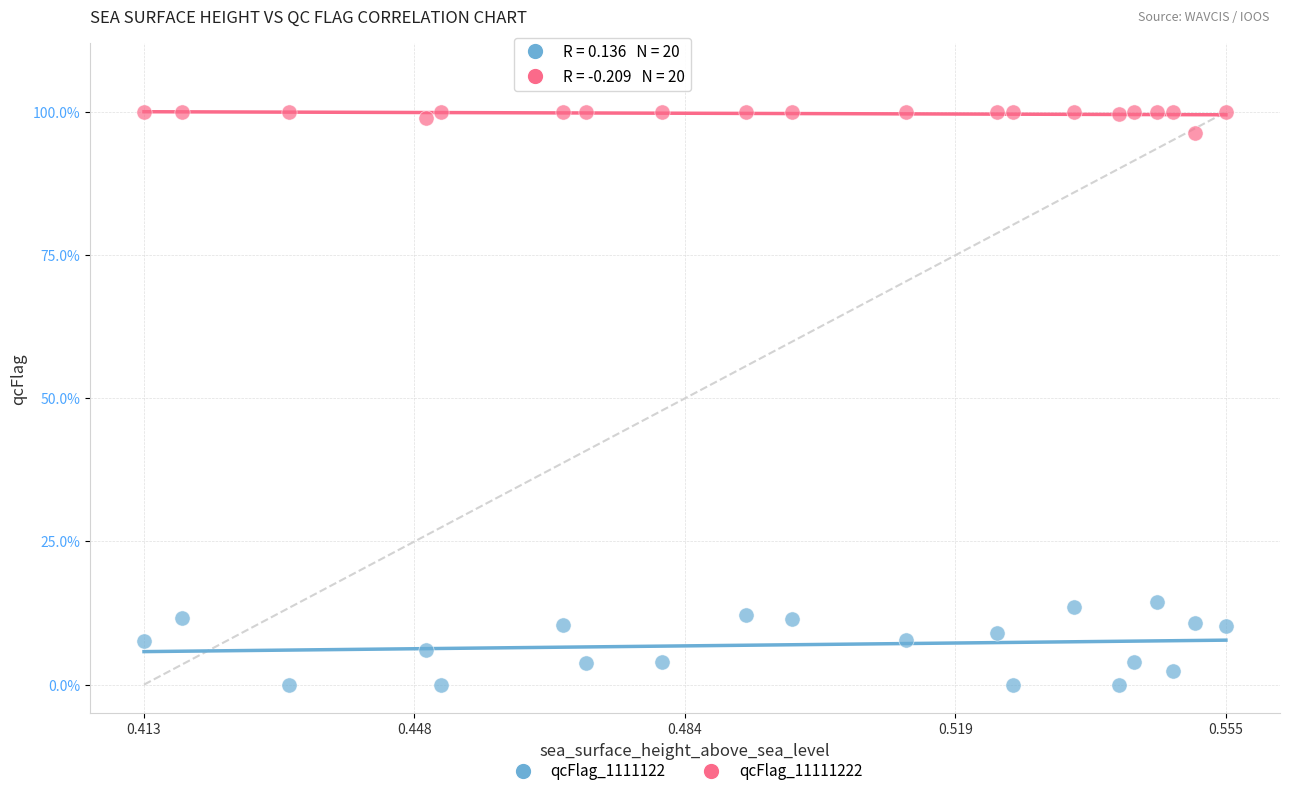

Which series has the widest spread of Y values?

qcFlag_1111122